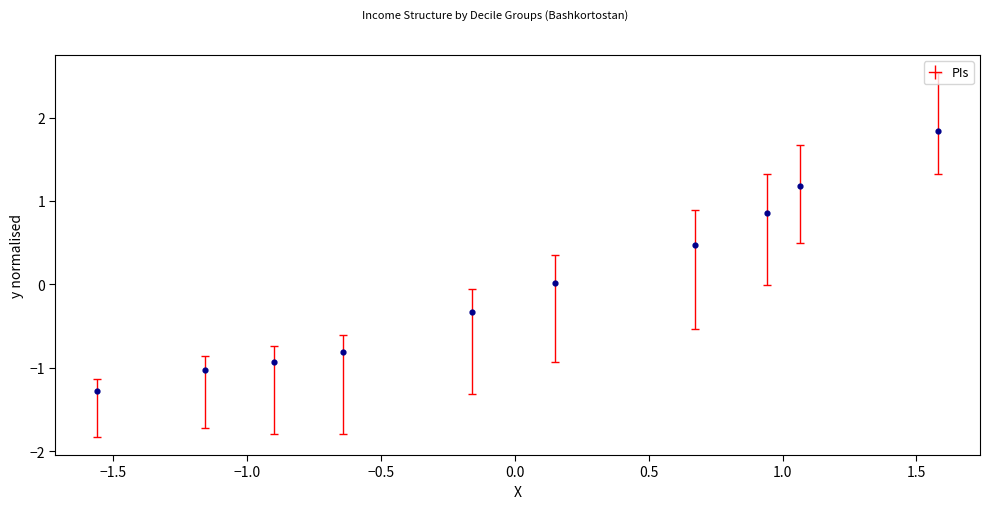

What is the range of Y values (max minus min)?

3.1